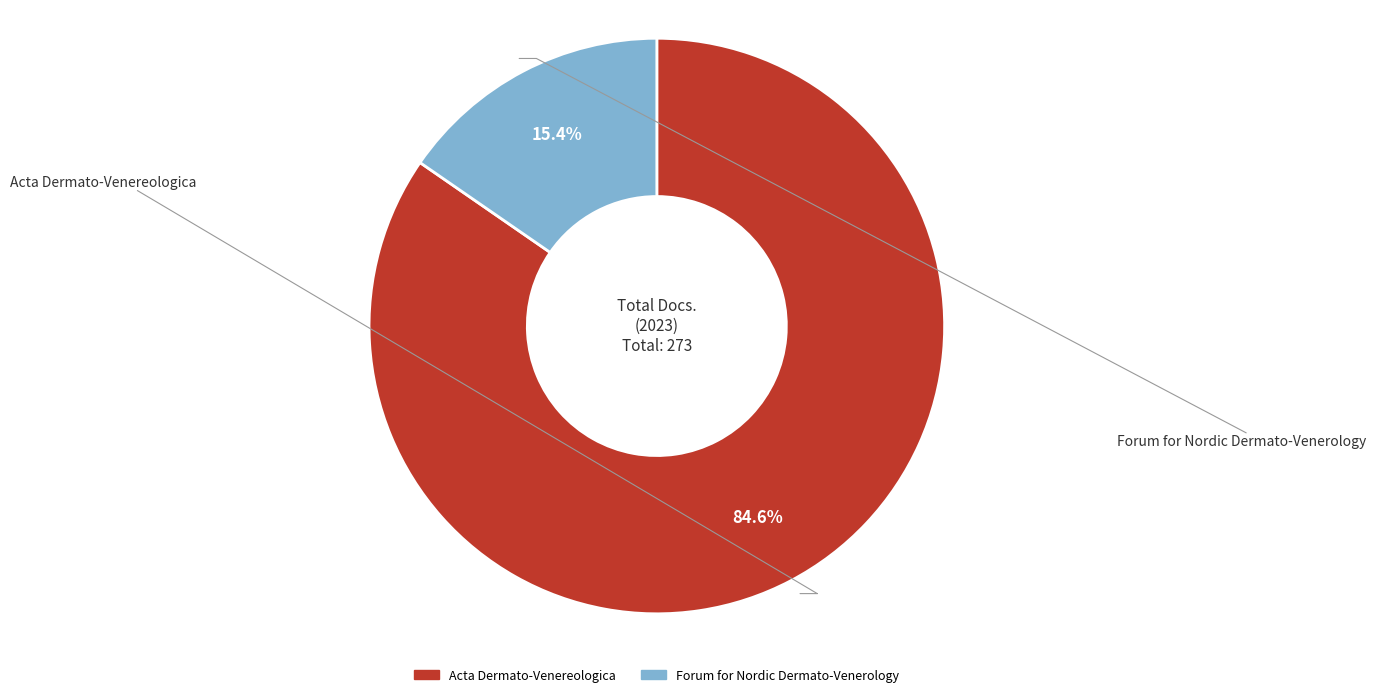

The Forum for Nordic Dermato-Venerology slice represents 15% of the pie. True or false?

True